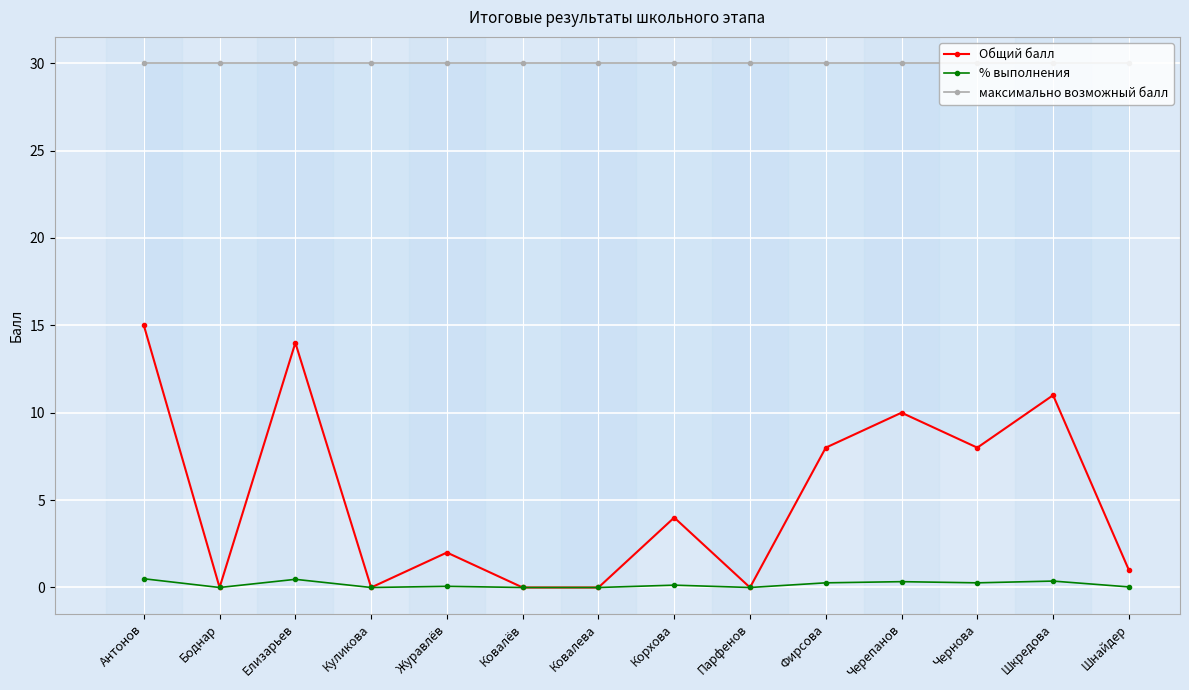

True or false: % выполнения has more than 2 points higher than both neighbors.

True